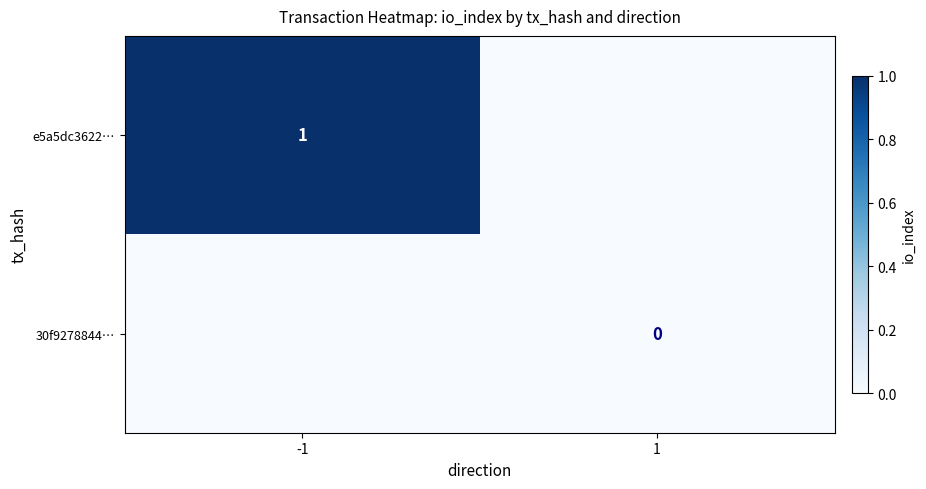

The value of e5a5dc3622… at -1 is 0. True or false?

False